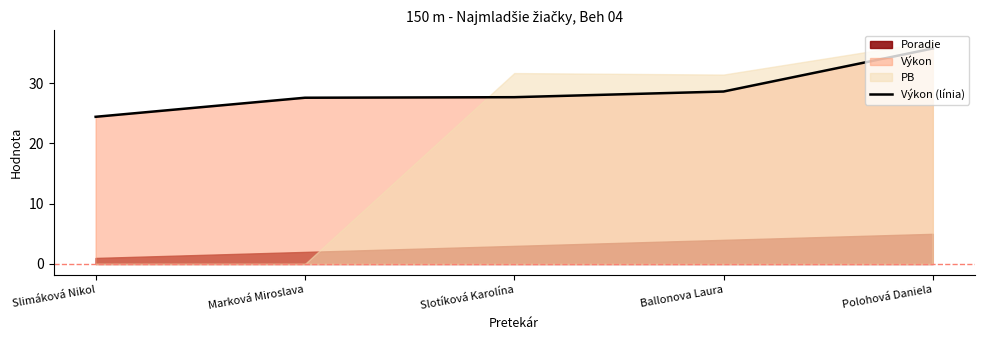

Rank the categories by value from lowest to highest.

Slimáková Nikol, Marková Miroslava, Slotíková Karolína, Ballonova Laura, Polohová Daniela